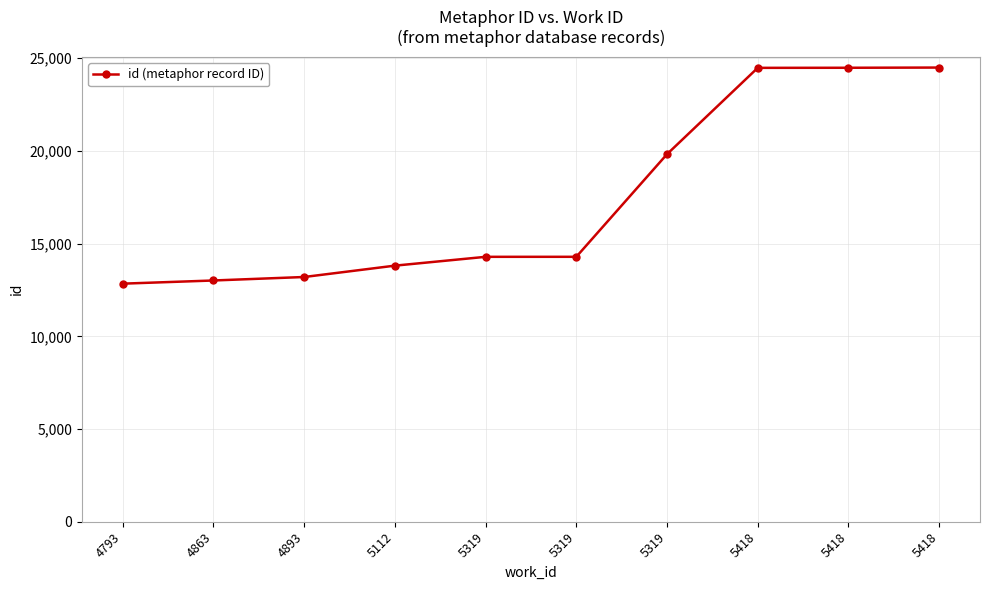

The chart shows a value of 14287 at 5319. True or false?

True